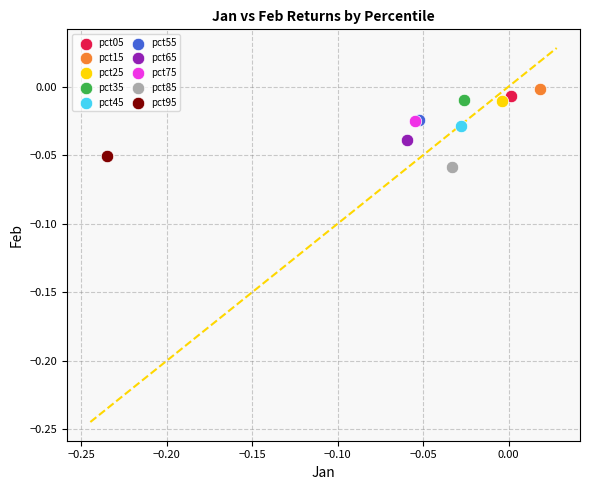

What are all the series names shown in the legend?

pct05, pct15, pct25, pct35, pct45, pct55, pct65, pct75, pct85, pct95